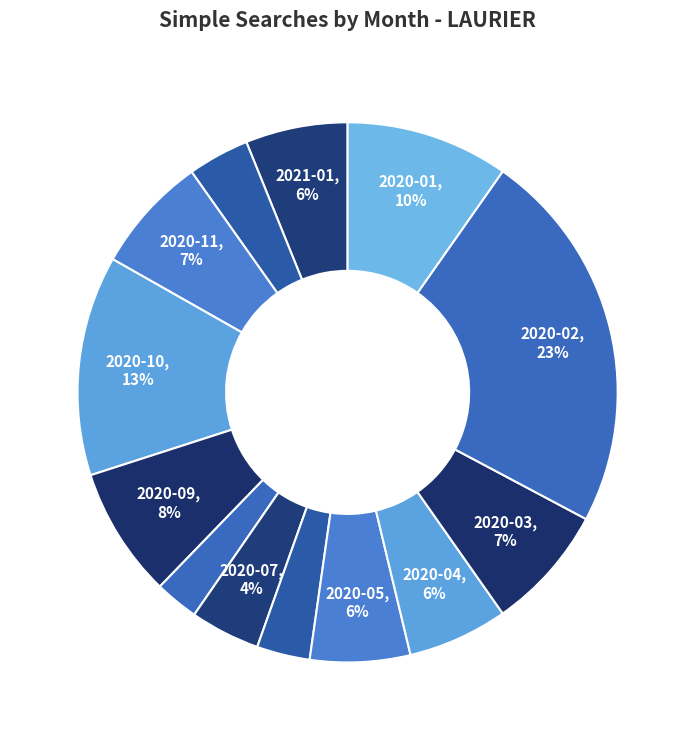

How many segments does this pie chart have?

13